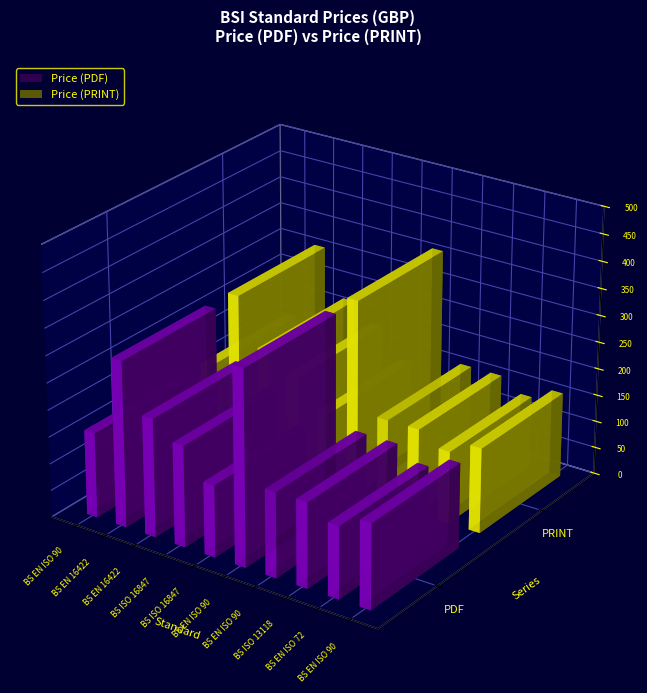

What is the label of the 10th bar from the left?

BS EN ISO 9073-18